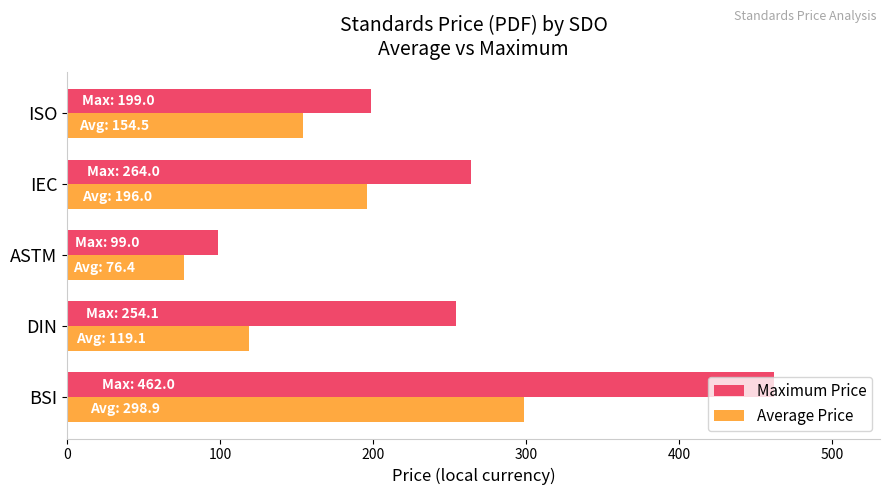

At which label is Average Price closest to 187?

IEC